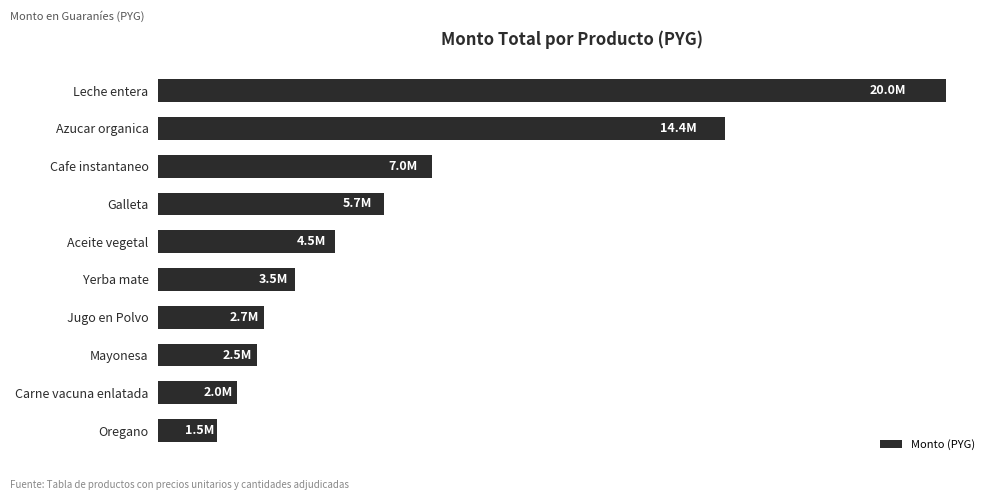

What is the smallest value displayed?

1500000